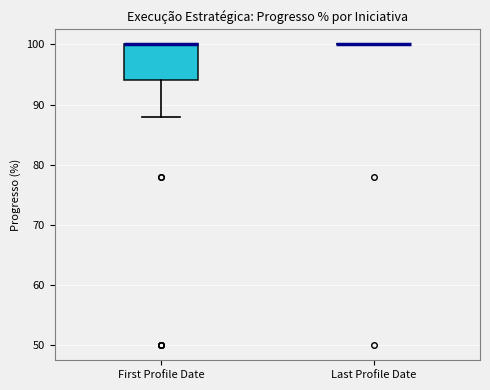

Which box is the tallest, from its lower edge to its upper edge?

First Profile Date